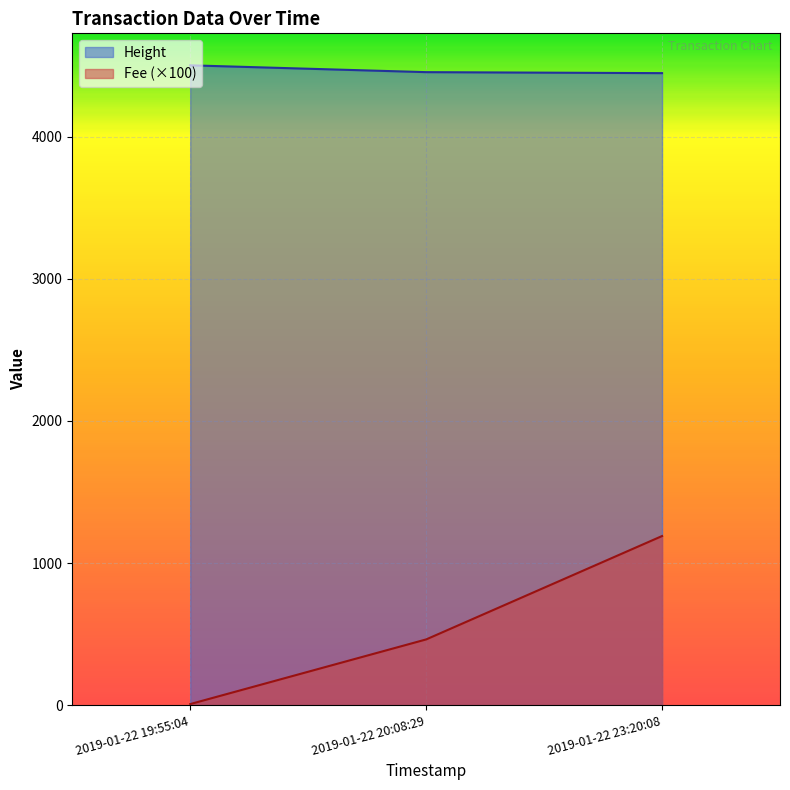

Reading right to left, extract all data points from this chart.

Height: 4448.0	4455.0	4503.0
Fee: 1190.0	462.3	7.3